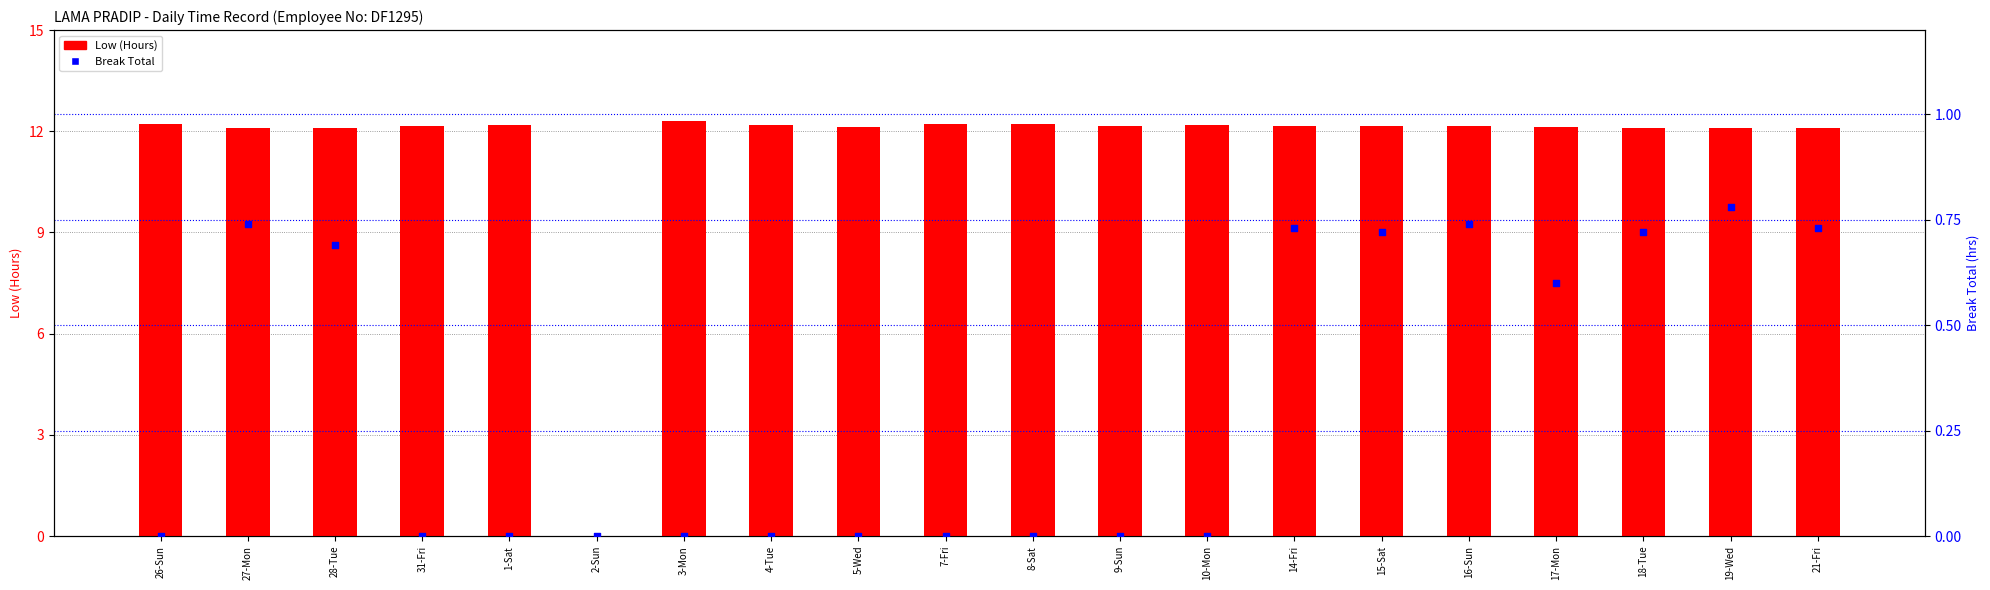

At how many categories does at least one series exceed 4?

19